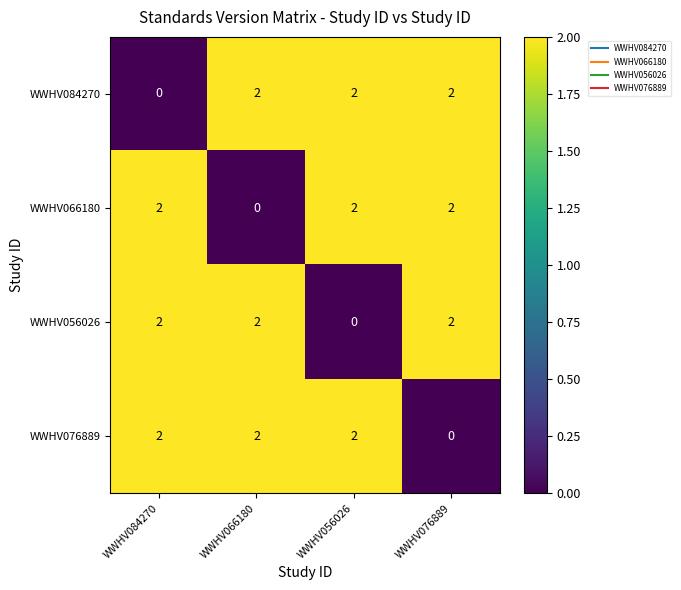

Reading left to right, what are all the values shown in this chart?

WWHV084270: 0	2	2	2
WWHV066180: 2	0	2	2
WWHV056026: 2	2	0	2
WWHV076889: 2	2	2	0